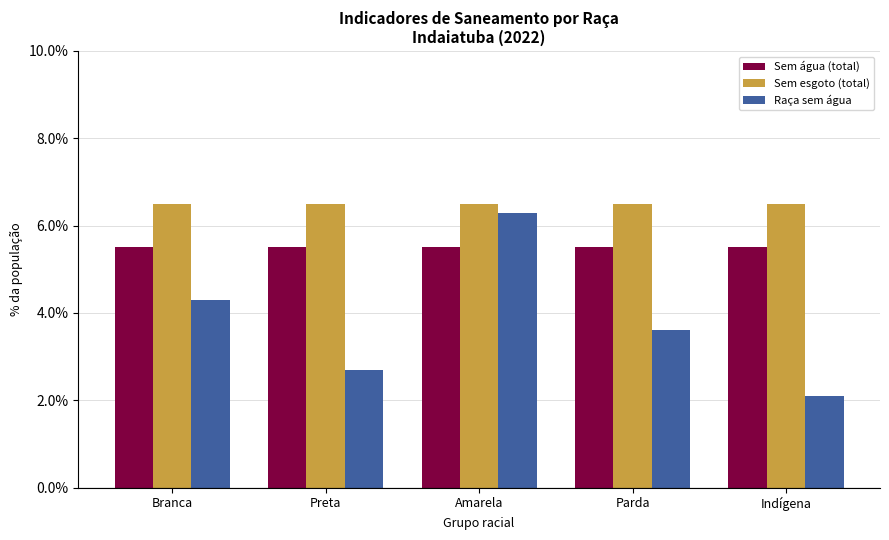

What are all the series names shown in the legend?

Sem água (total), Sem esgoto (total), Raça sem água